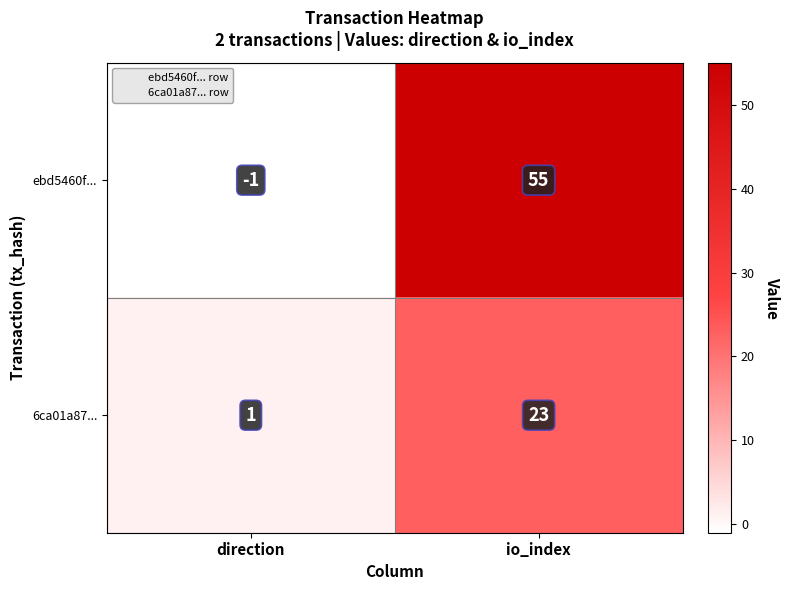

Which series has the largest total across all categories?

ebd5460f...